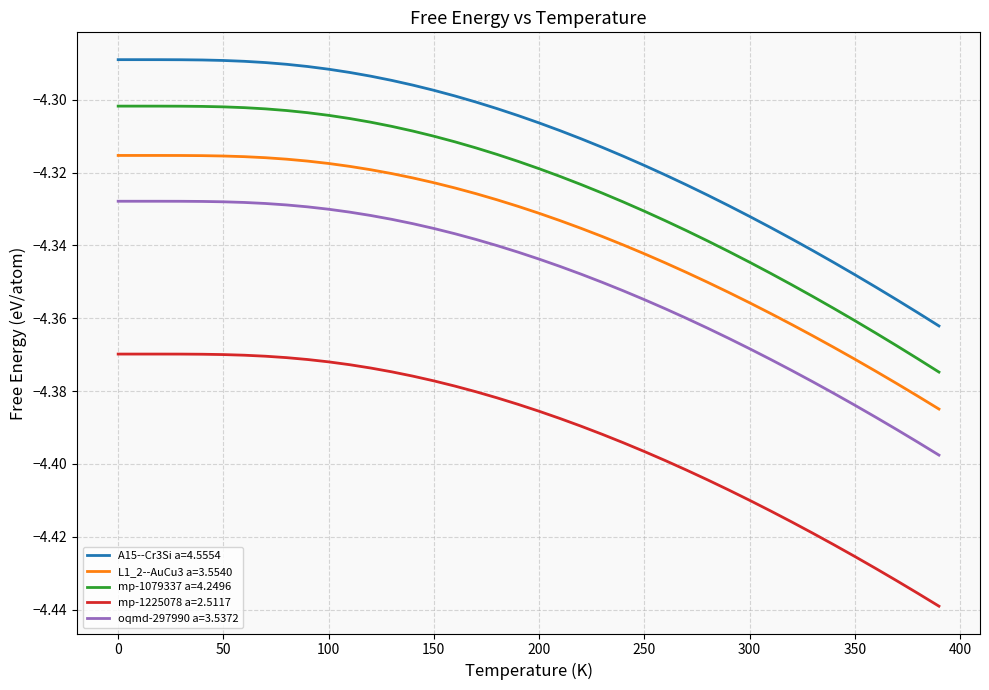

What is the difference between the second highest and minimum values in the A15--Cr3Si a=4.5554 series?

0.1